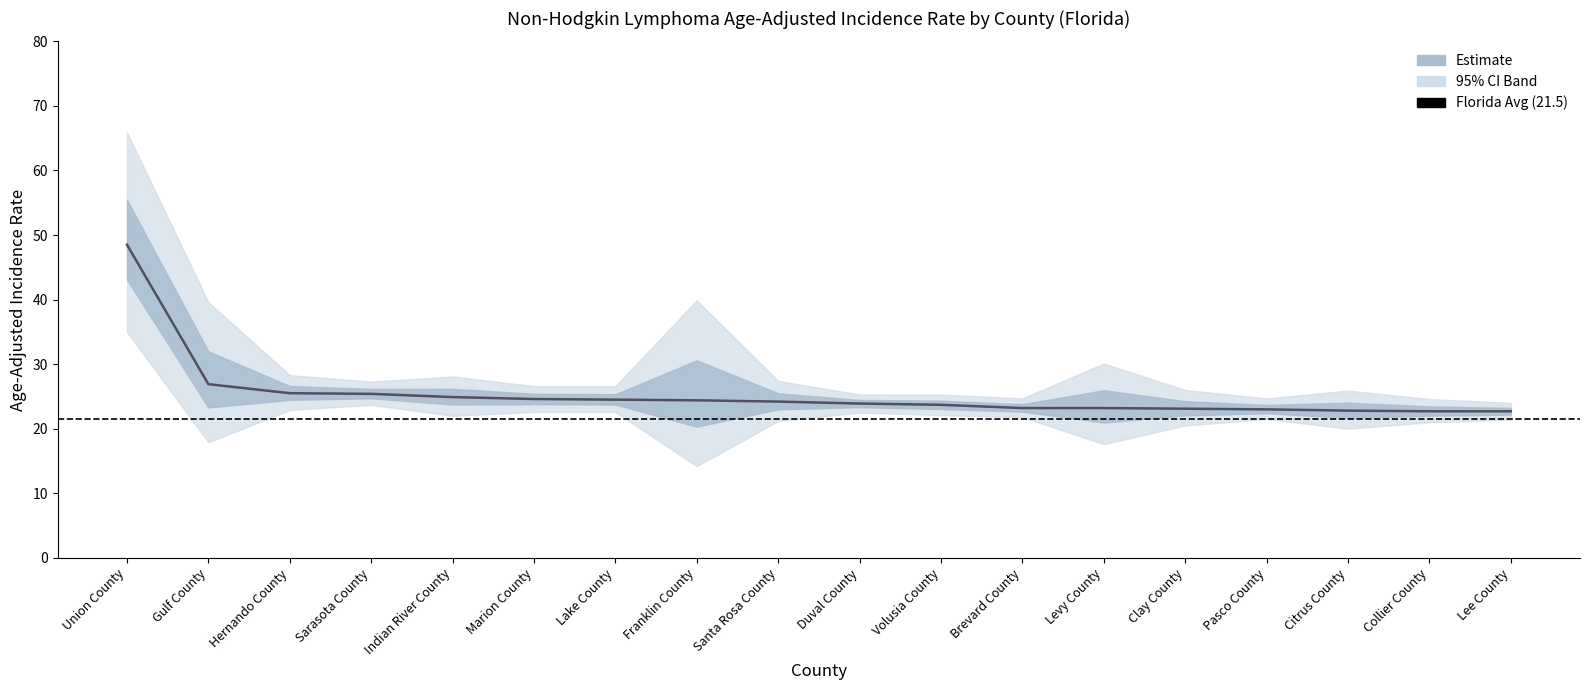

What value does the Lower_CI series have at Marion County?

22.6